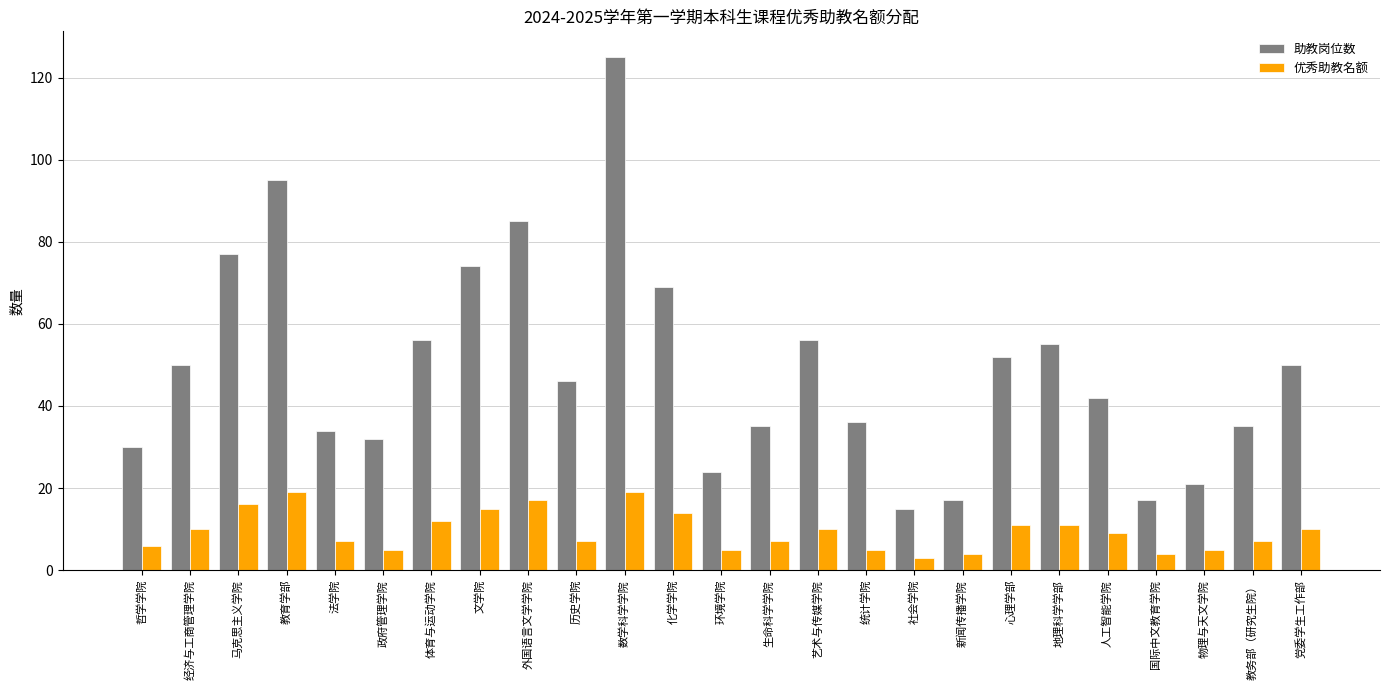

What is the sum of all 优秀助教名额 values?

238